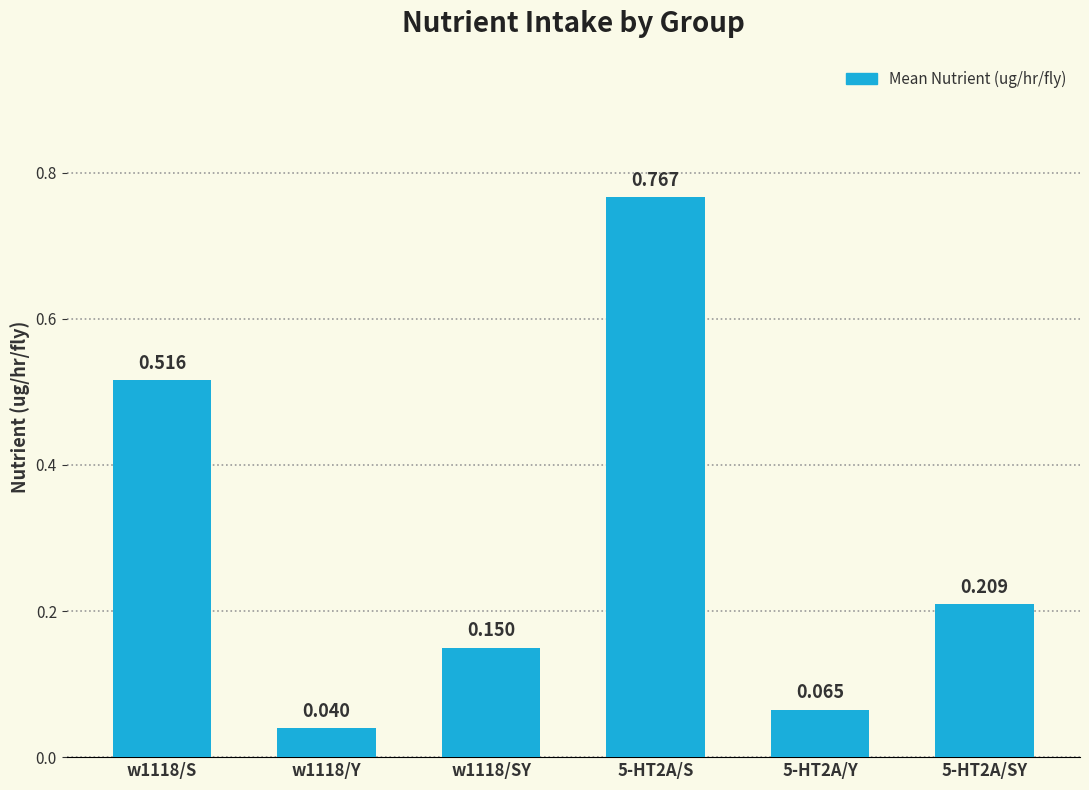

How many distinct data groups are displayed?

1